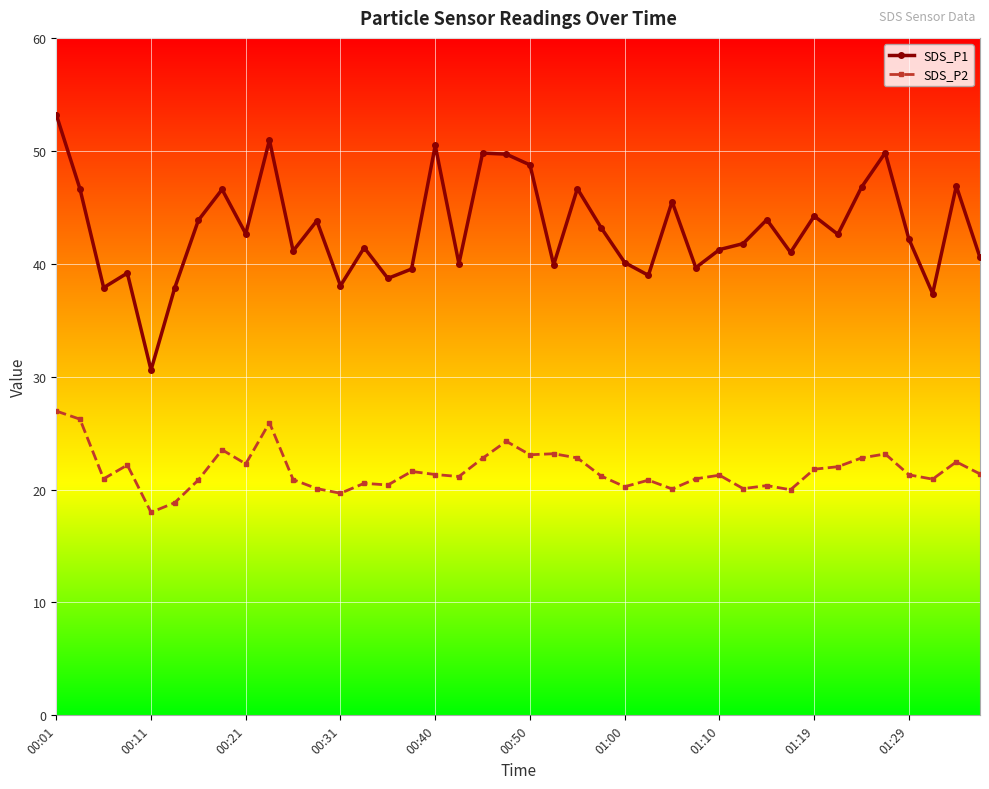

True or false: SDS_P2 and SDS_P1 cross at least once.

False